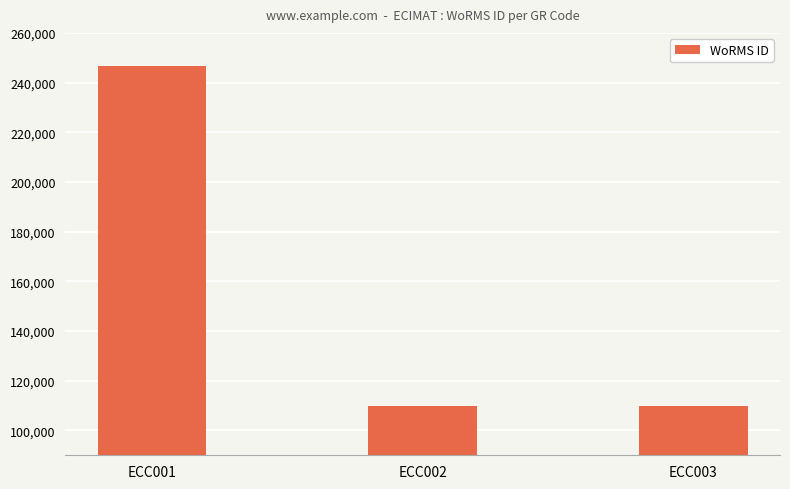

How many data points are less than 109714?

1